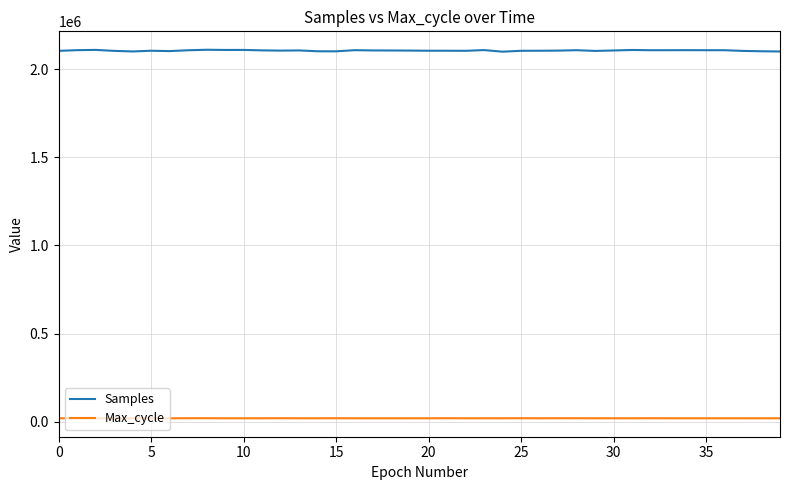

List the series in order of their peak value, lowest first.

Max_cycle, Samples